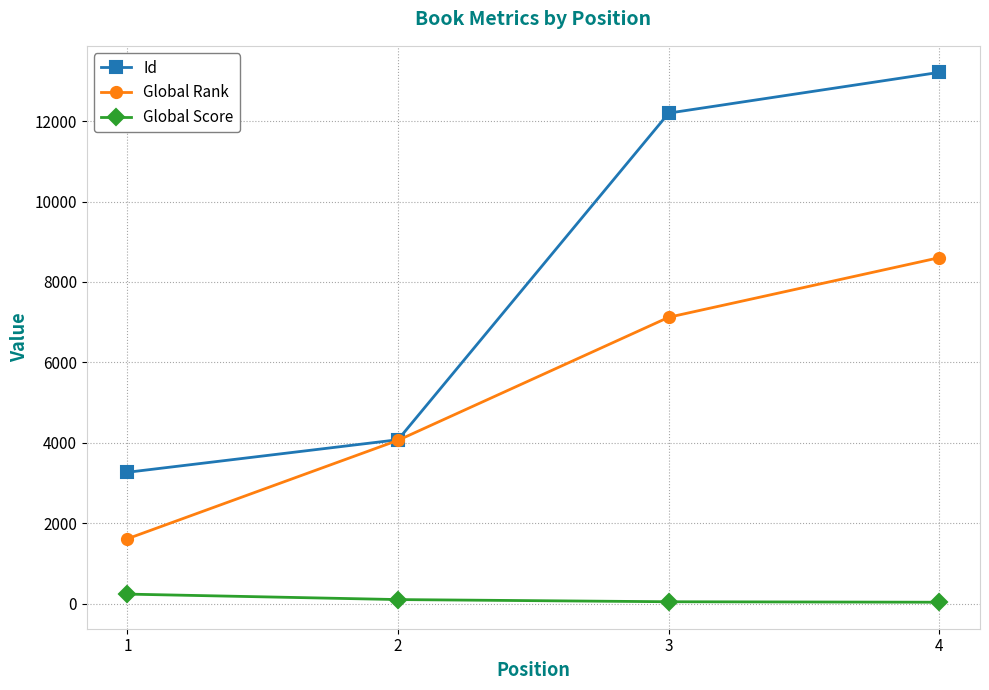

Which series has the largest total across all categories?

Id